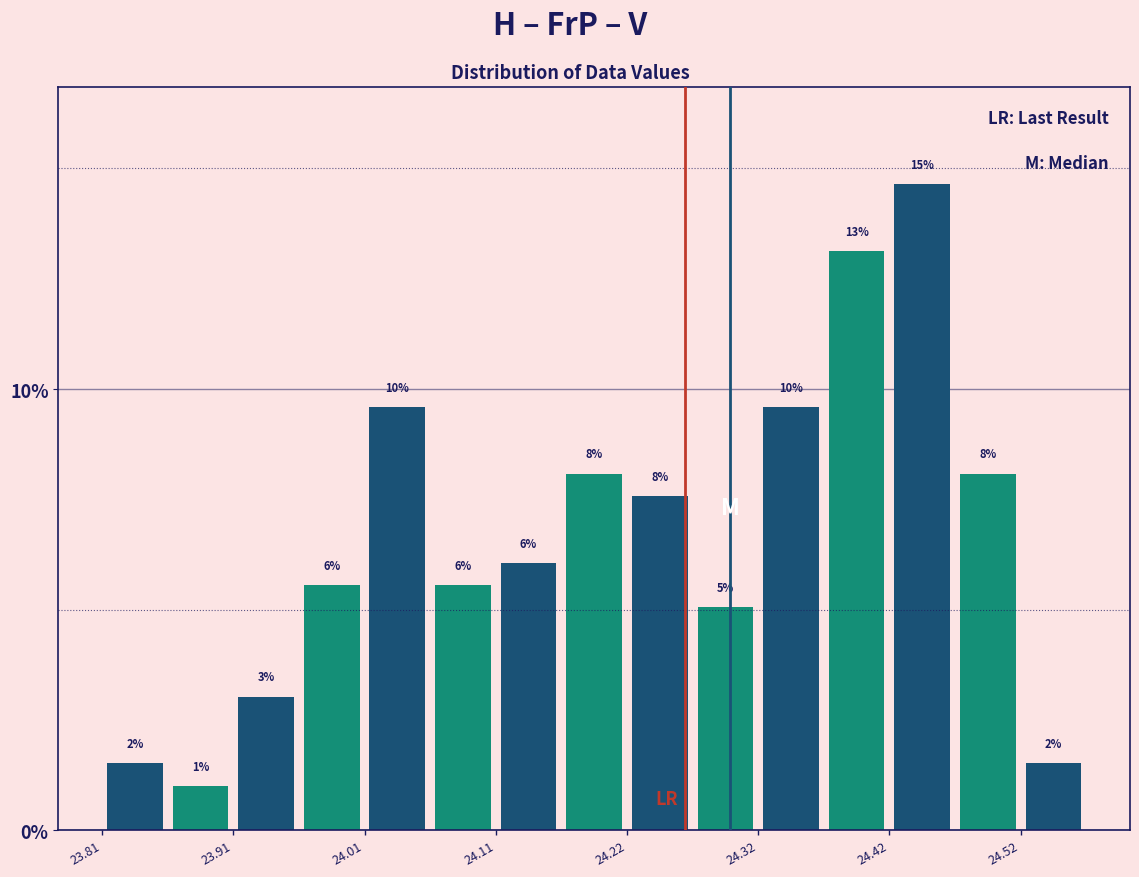

Read against the x-axis, roughly where is the centre of the tallest bar?

24.44